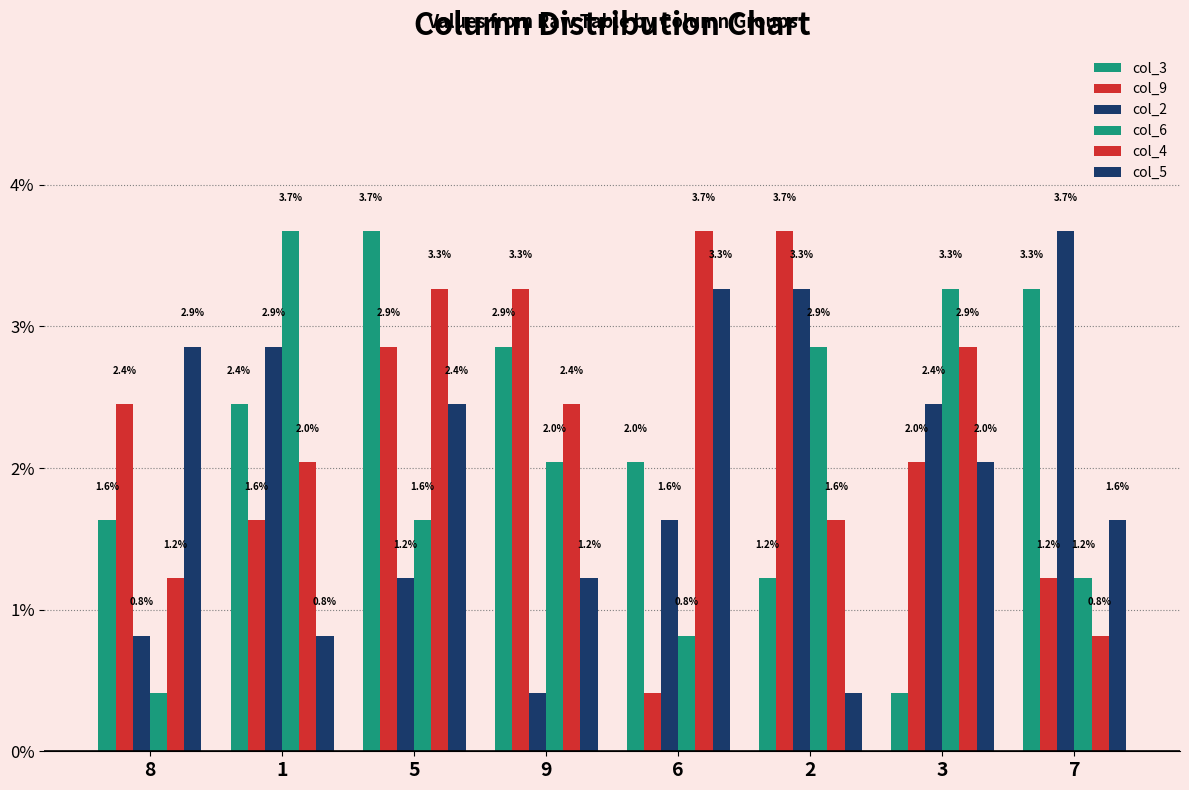

Between 1 and 5, which series saw the biggest shift?

col_6